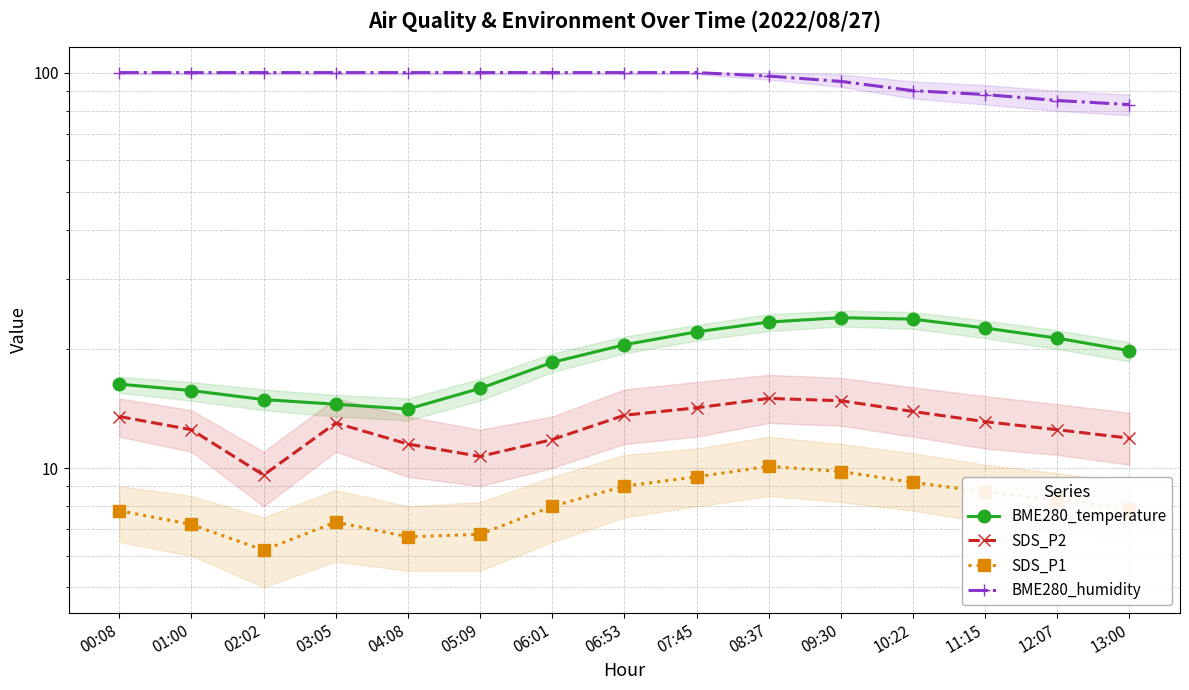

What is the label of the 2nd point from the right?

12:07